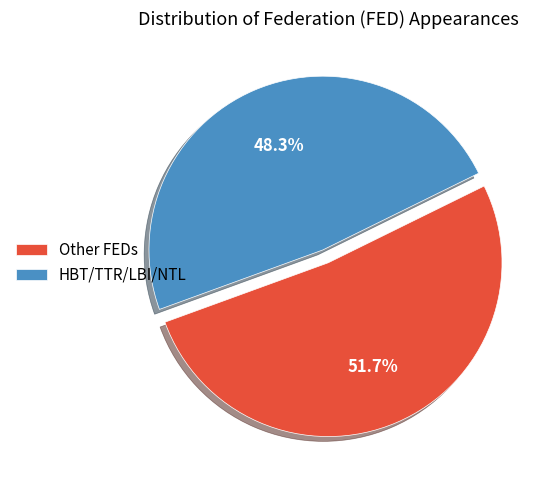

Approximately how many times larger is the value at HBT/TTR/LBI/NTL compared to Other FEDs?

0.9